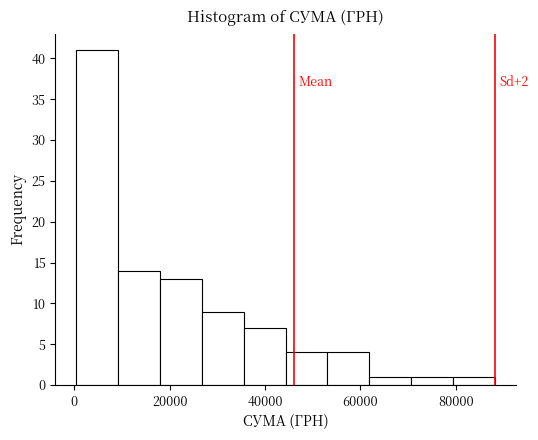

Over which range of the x-axis is the bar tallest?

0 to 10000